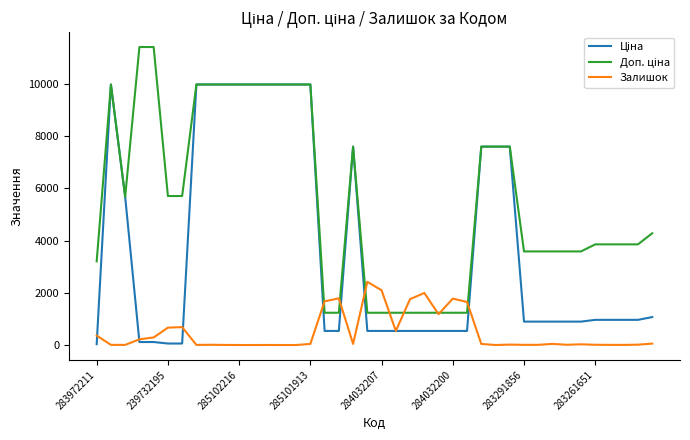

What is the greatest value displayed?

11410.0